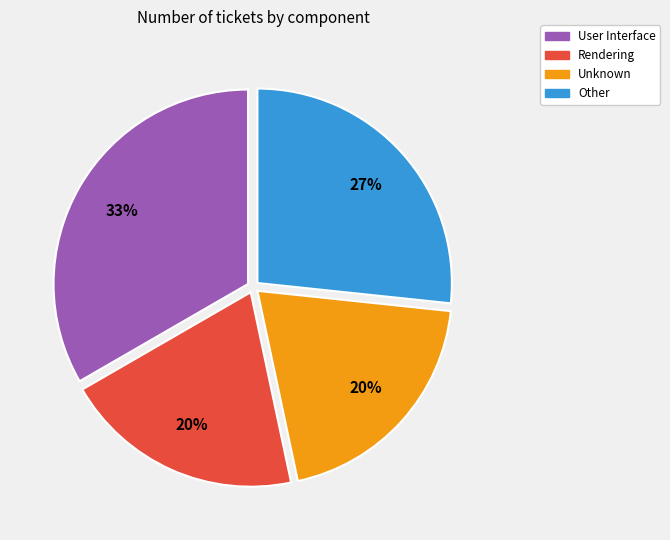

Between Unknown and User Interface, which is larger?

User Interface